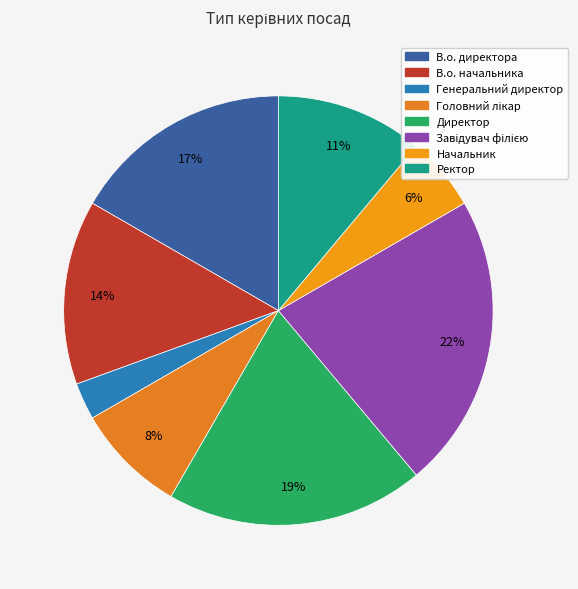

How many slices are in this pie chart?

8